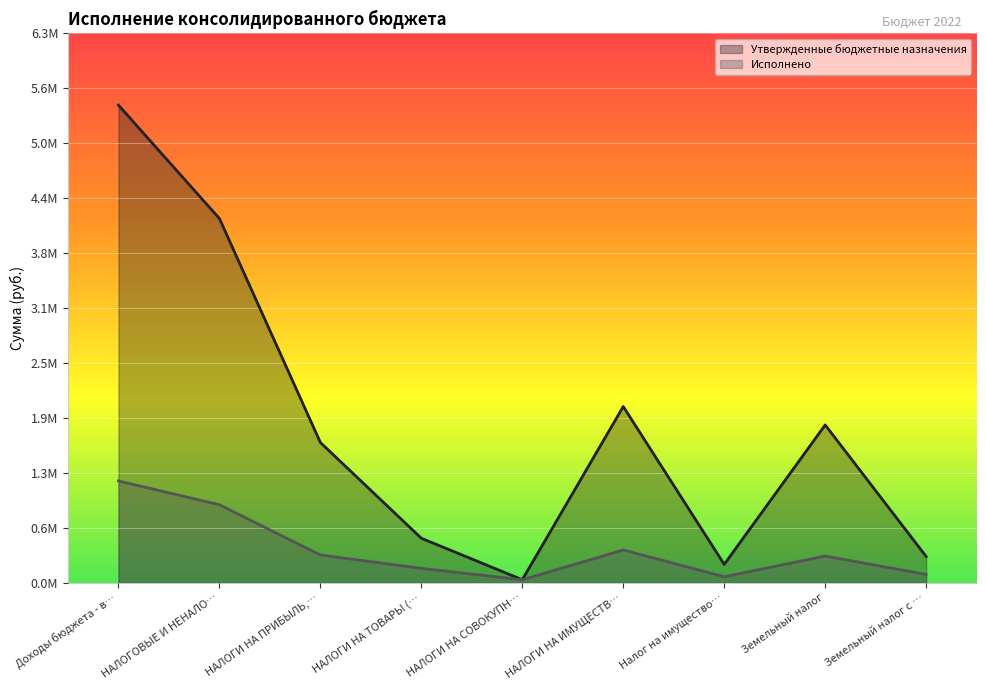

What are all the series names shown in the legend?

Утвержденные бюджетные назначения, Исполнено